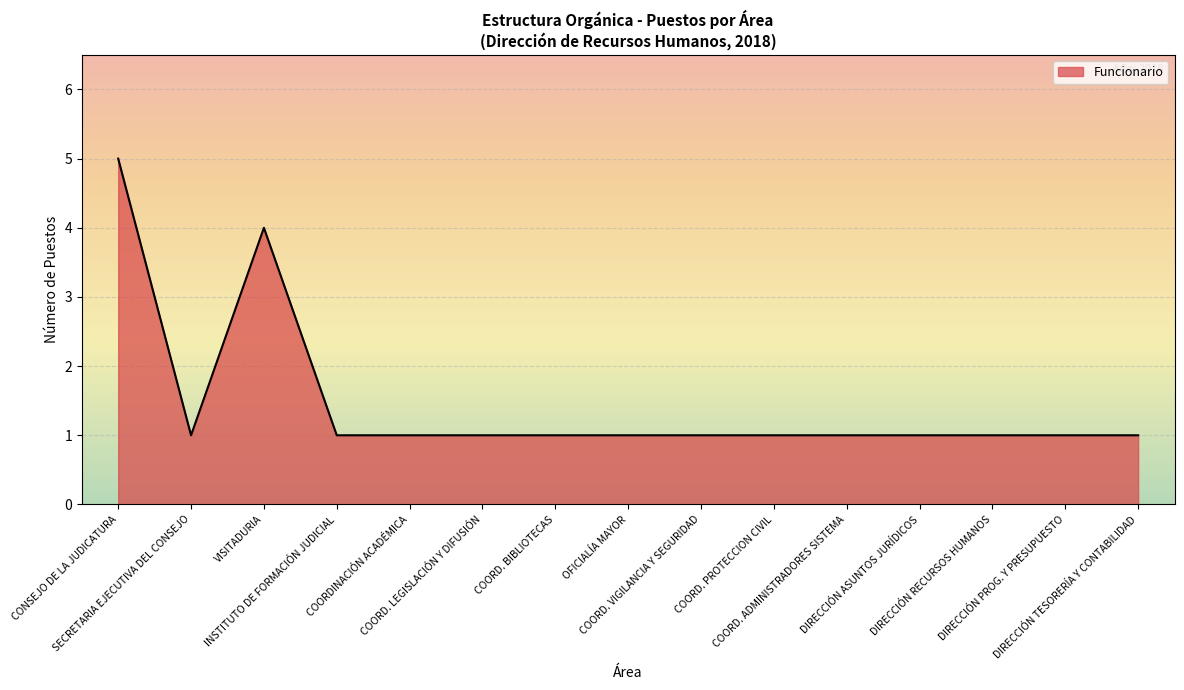

What is the maximum value shown in the chart?

5